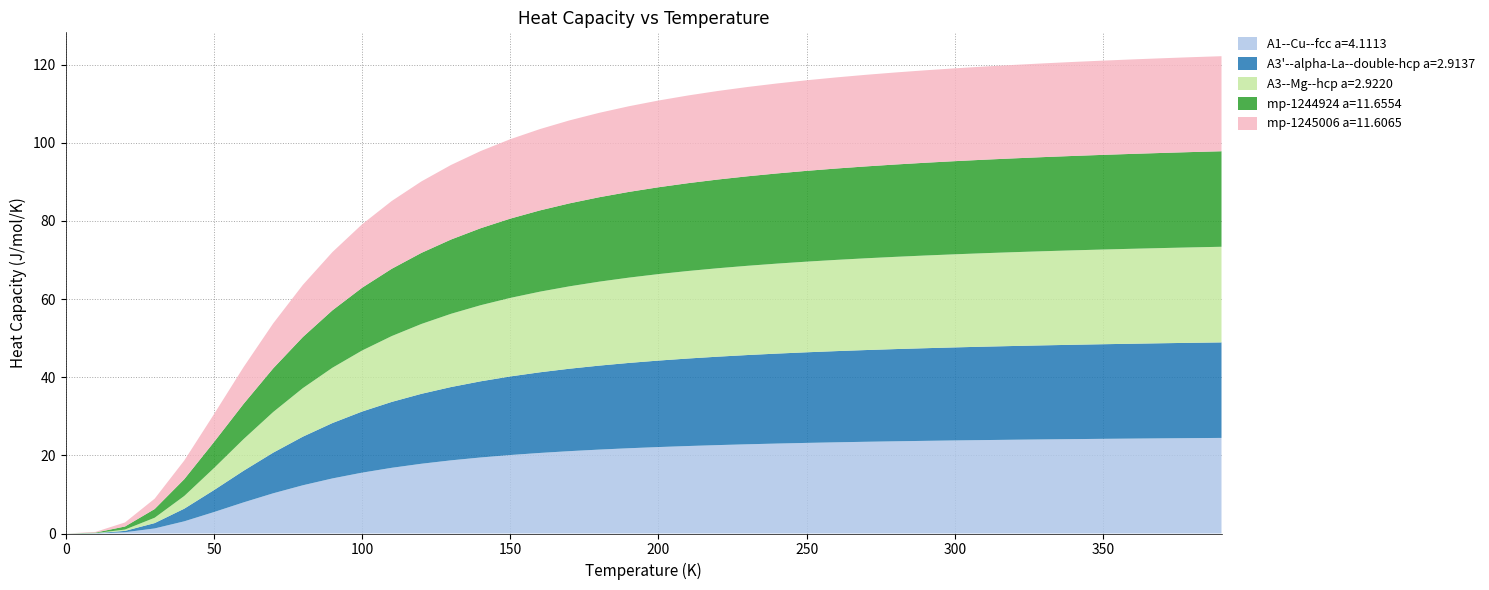

Reading left to right, transcribe all the data shown in this chart.

A1--Cu--fcc a=4.1113: 0.0	0.0	0.3	1.3	3.1	5.5	8.0	10.3	12.3	14.1	15.6	16.8	17.9	18.7	19.5	20.1	20.6	21.1	21.5	21.8	22.1	22.4	22.6	22.8	23.0	23.2	23.3	23.5	23.6	23.7	23.8	23.9	24.0	24.1	24.2	24.2	24.3	24.4	24.4	24.5
A3'--alpha-La--double-hcp a=2.9137: 0.0	0.0	0.3	1.4	3.2	5.6	8.1	10.4	12.4	14.2	15.6	16.9	17.9	18.8	19.5	20.1	20.6	21.1	21.5	21.8	22.1	22.4	22.6	22.8	23.0	23.2	23.3	23.5	23.6	23.7	23.8	23.9	24.0	24.1	24.2	24.2	24.3	24.3	24.4	24.5
A3--Mg--hcp a=2.9220: 0.0	0.0	0.3	1.4	3.3	5.6	8.1	10.4	12.4	14.2	15.6	16.9	17.9	18.7	19.5	20.1	20.6	21.1	21.5	21.8	22.1	22.4	22.6	22.8	23.0	23.2	23.4	23.5	23.6	23.7	23.8	23.9	24.0	24.1	24.2	24.2	24.3	24.4	24.4	24.5
mp-1244924 a=11.6554: 0.0	0.1	0.8	2.2	4.3	6.7	9.0	11.2	13.1	14.7	16.1	17.2	18.2	19.0	19.7	20.3	20.8	21.2	21.6	21.9	22.2	22.5	22.7	22.9	23.1	23.2	23.4	23.5	23.6	23.7	23.8	23.9	24.0	24.1	24.2	24.2	24.3	24.3	24.4	24.5
mp-1245006 a=11.6065: 0.0	0.2	1.0	2.6	4.8	7.1	9.4	11.5	13.3	14.9	16.2	17.4	18.3	19.1	19.8	20.3	20.8	21.2	21.6	21.9	22.2	22.4	22.7	22.9	23.0	23.2	23.3	23.4	23.6	23.7	23.8	23.8	23.9	24.0	24.1	24.1	24.2	24.2	24.3	24.3